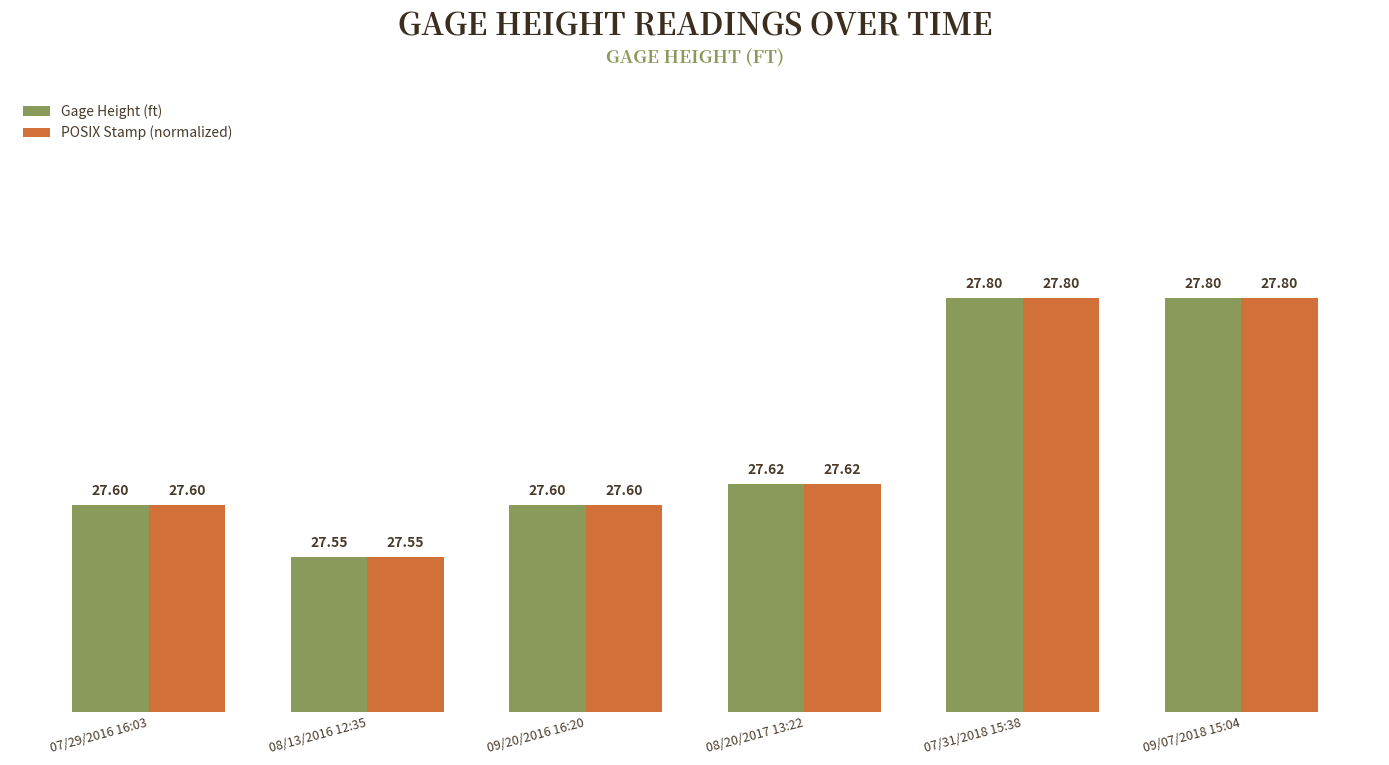

What is the total value across all series at 09/07/2018 15:04?

55.6